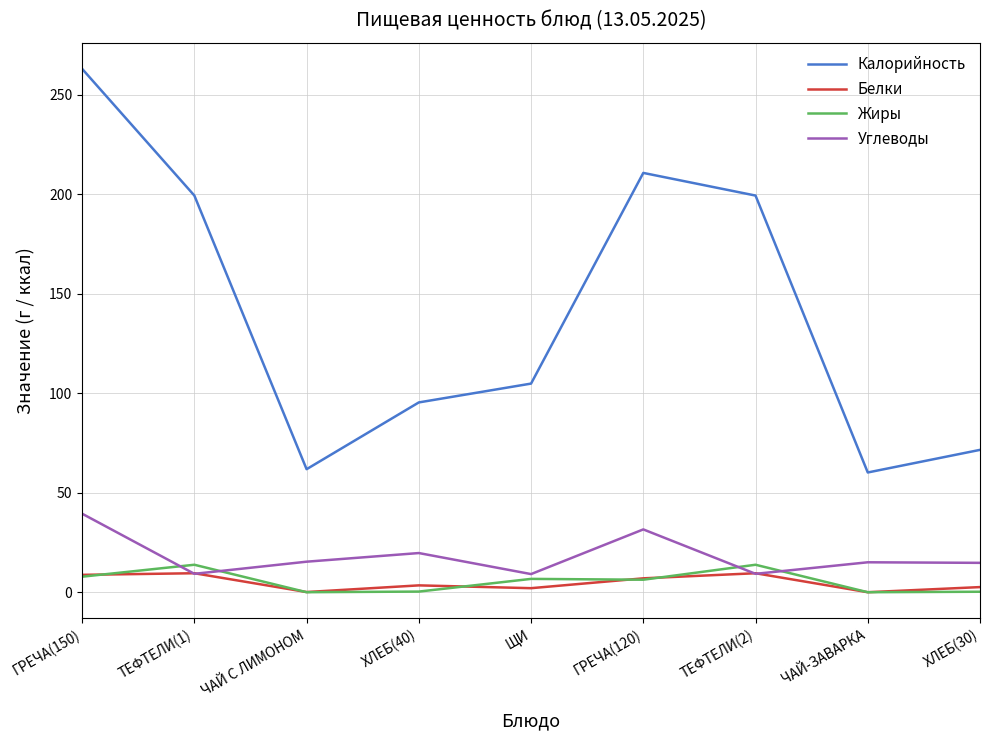

True or false: Калорийность and Жиры cross at least once.

False